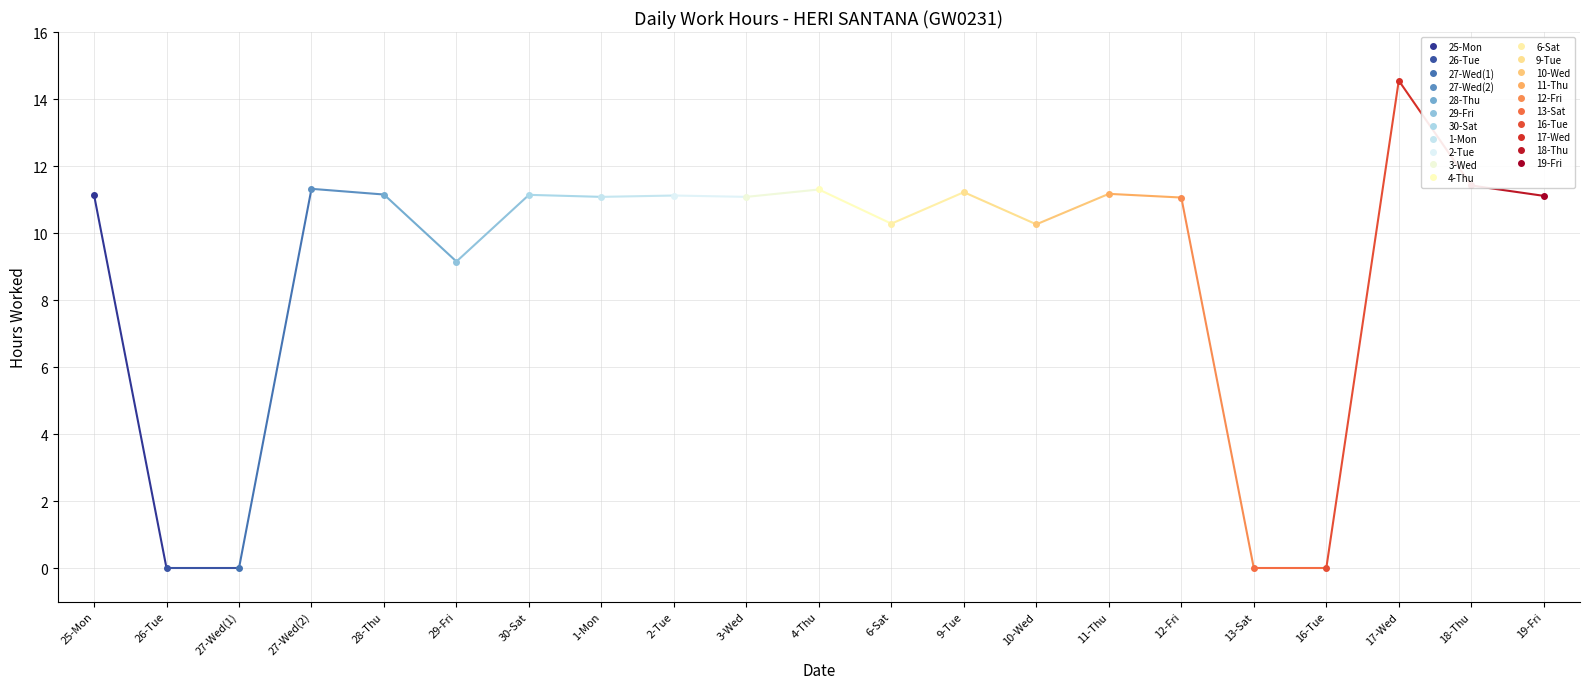

What is the change in value from 3-Wed to 9-Tue?

+0.1